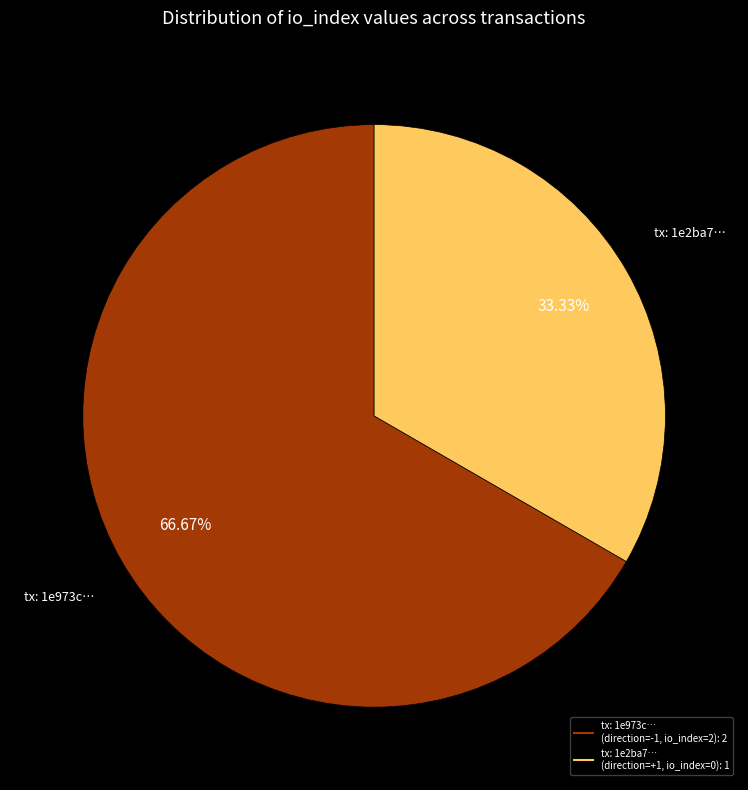

Does any single category account for the majority?

Yes